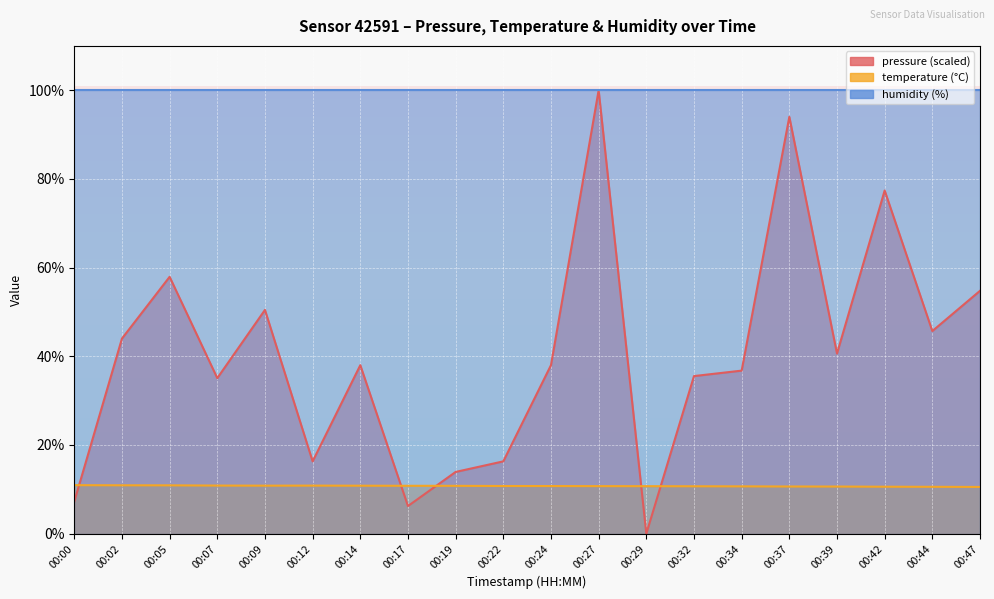

In pressure, how many points are lower than both neighbors (excluding endpoints)?

6